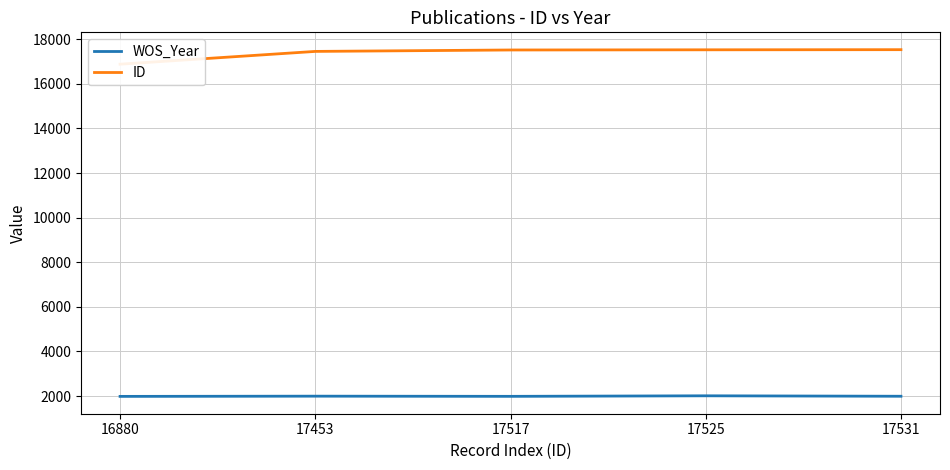

At which label does WOS_Year reach its peak?

17525